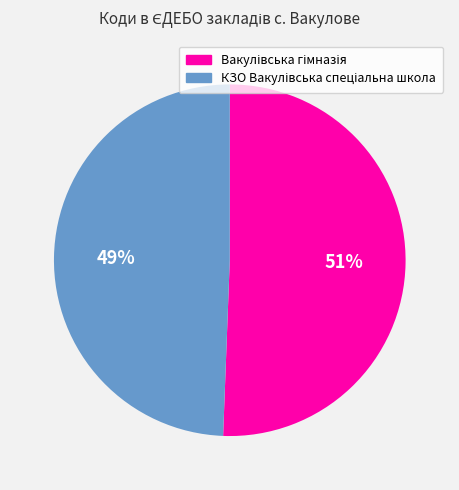

To the nearest percent, what is the average slice percentage?

50%